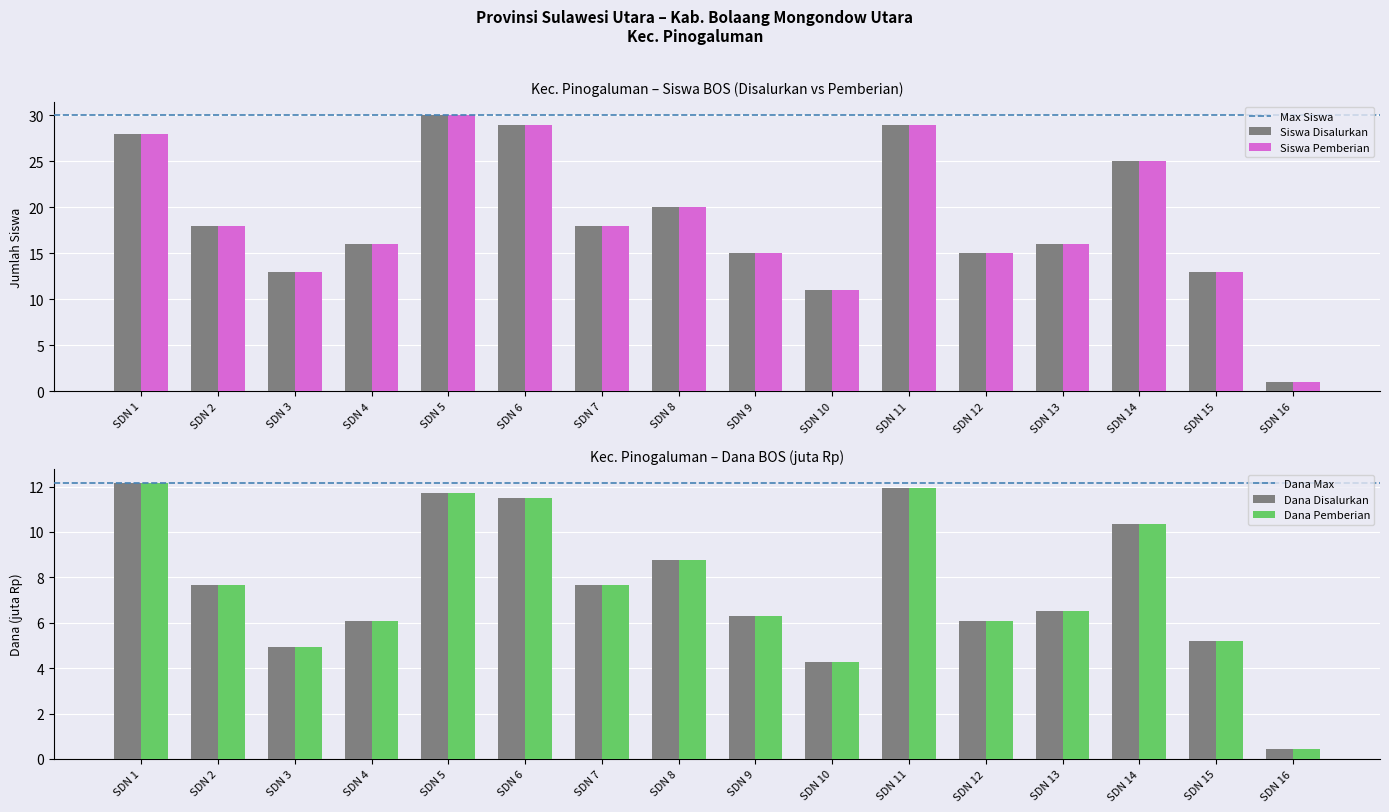

At which category does the chart reach its minimum across all series?

SDN 16